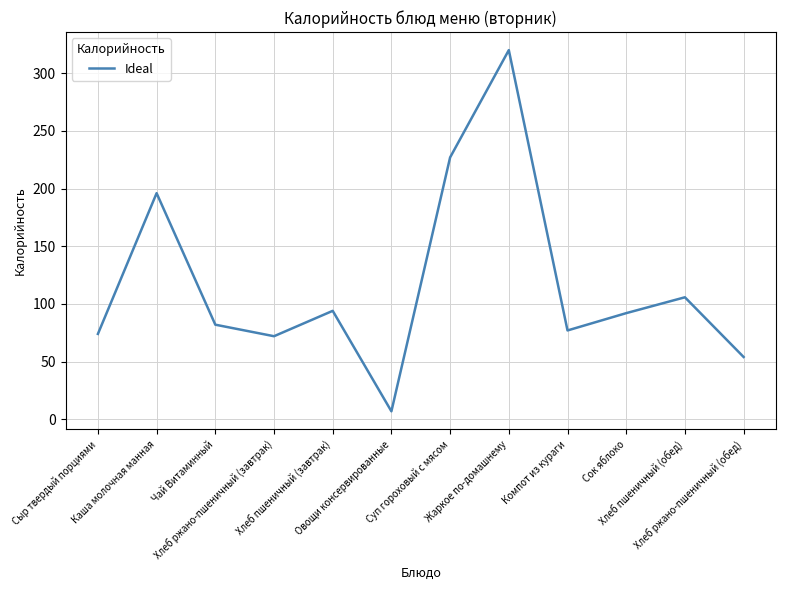

At which category does the chart reach its minimum across all series?

Овощи консервированные